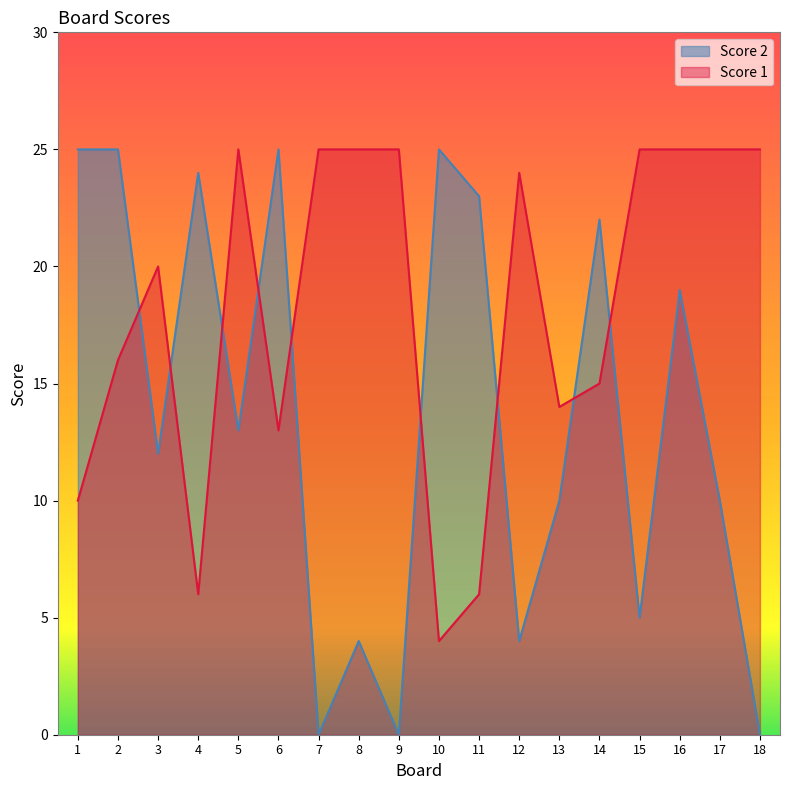

Which category has the lowest value across all series?

7